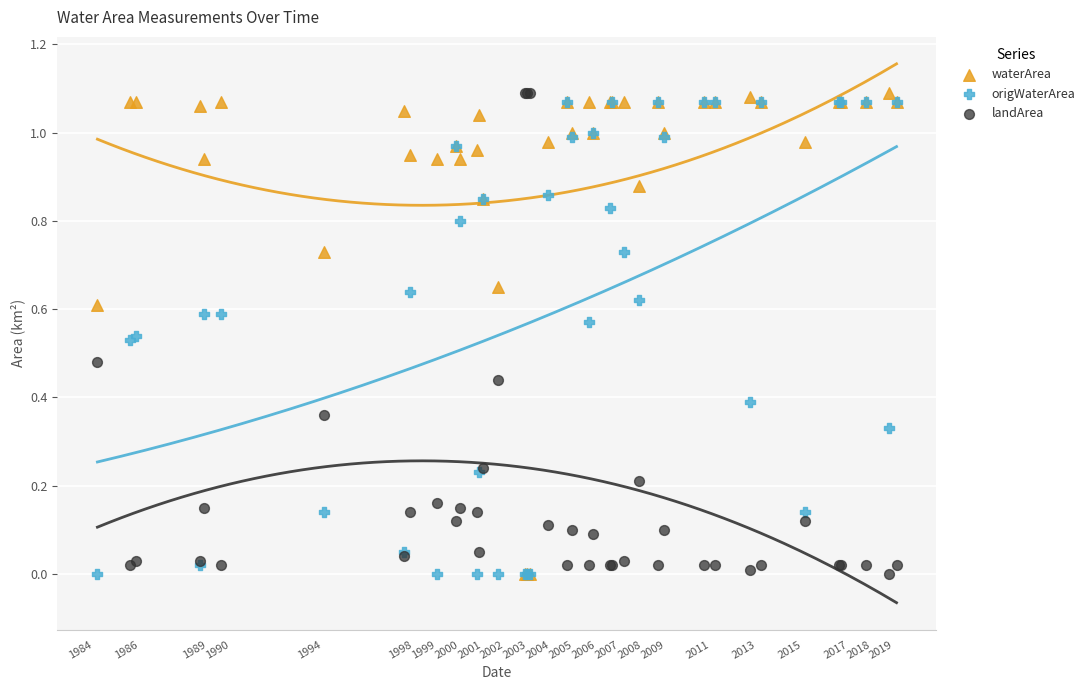

What are all the series names shown in the legend?

waterArea, origWaterArea, landArea